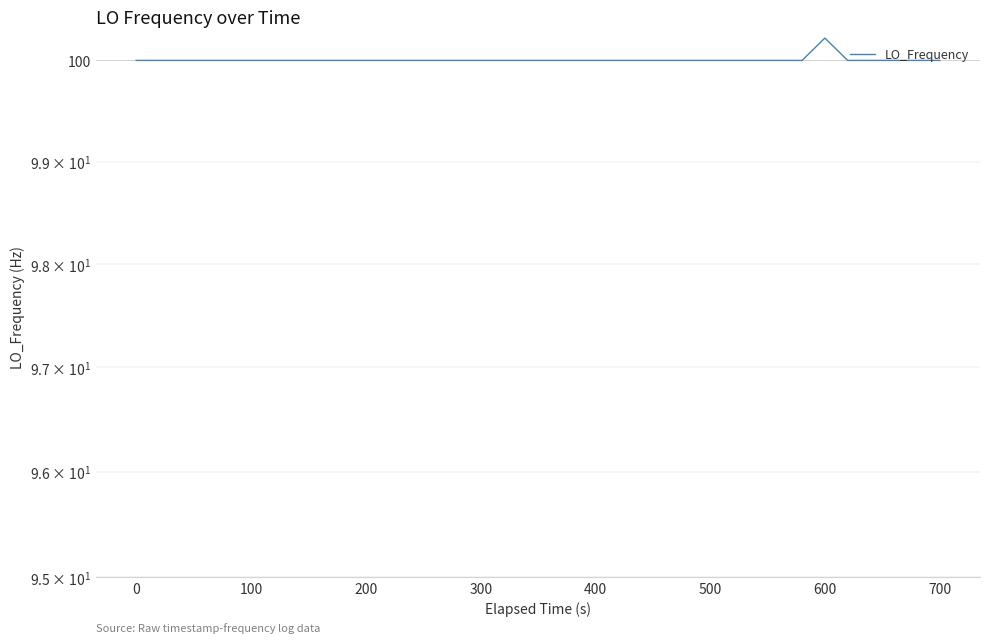

Between 400 and 100, which is larger?

100